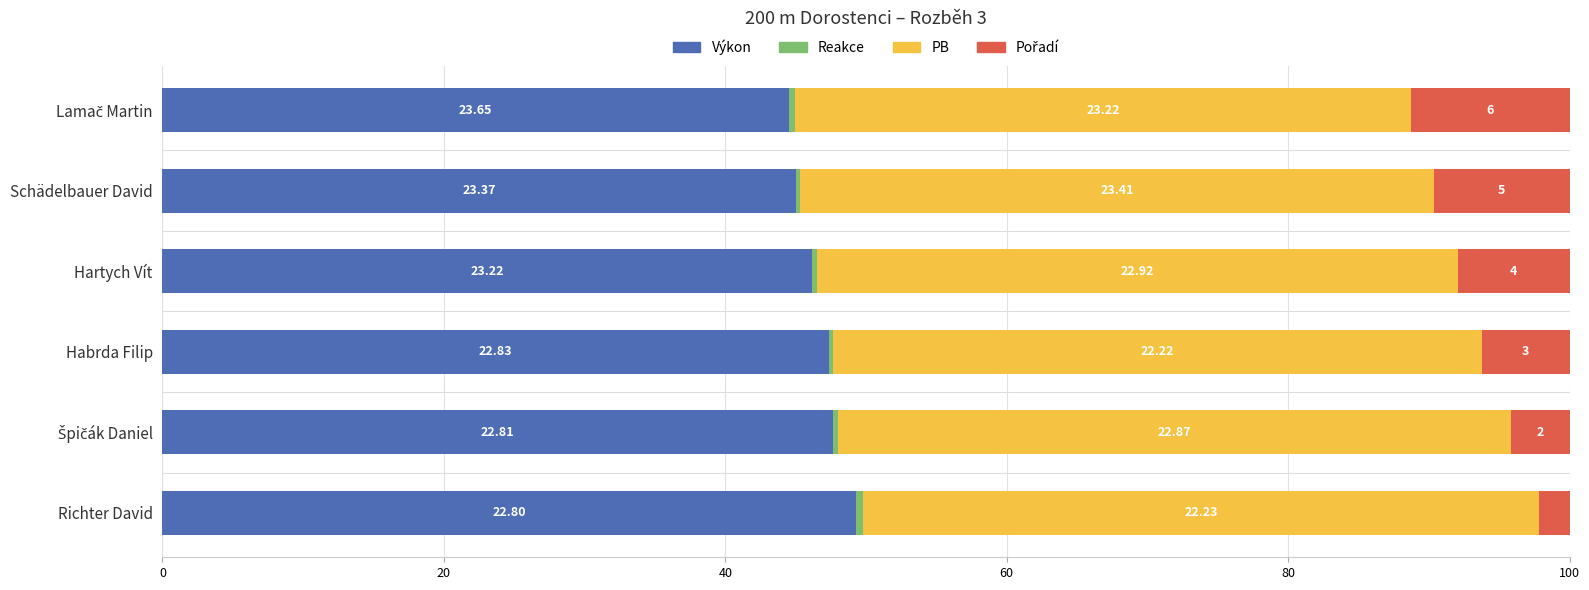

How many data points does each series have?

6